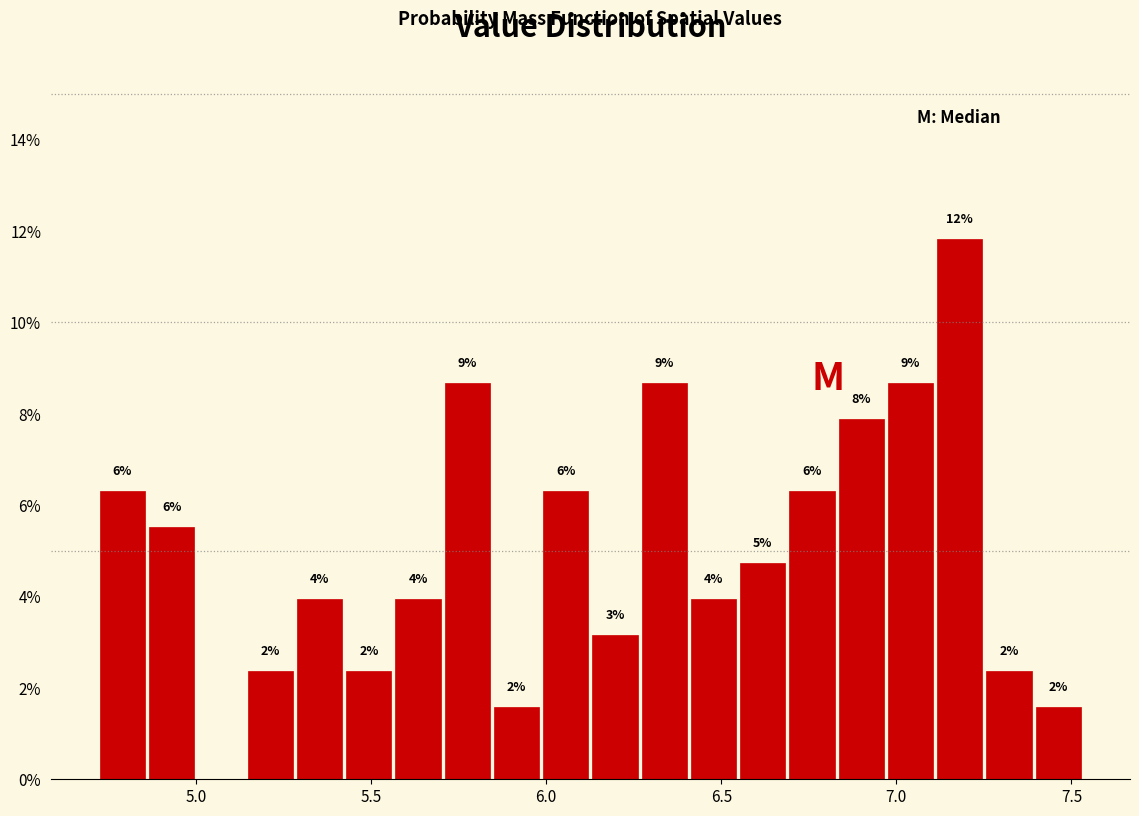

Around what value on the x-axis is the tallest bar? Give the approximate position of its centre, as read against the axis.

7.20